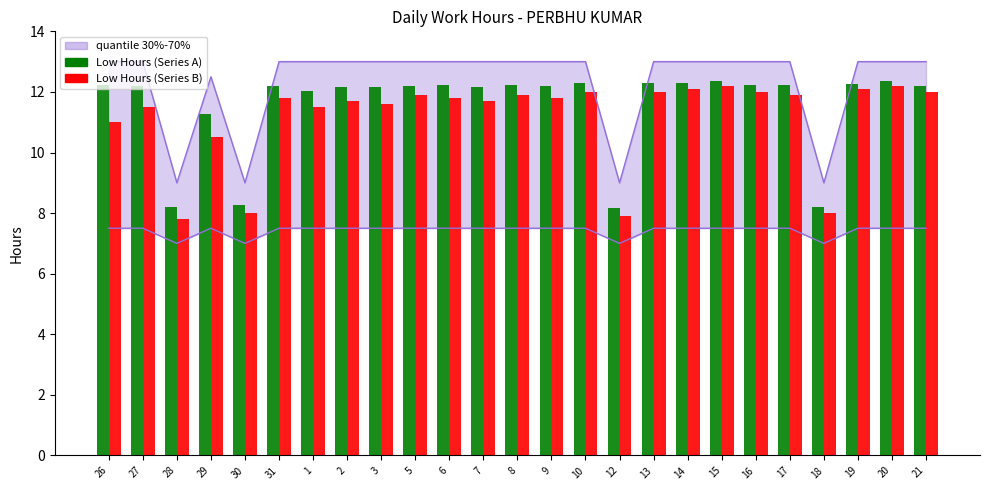

What is the minimum value for Low Hours (B)?

7.8